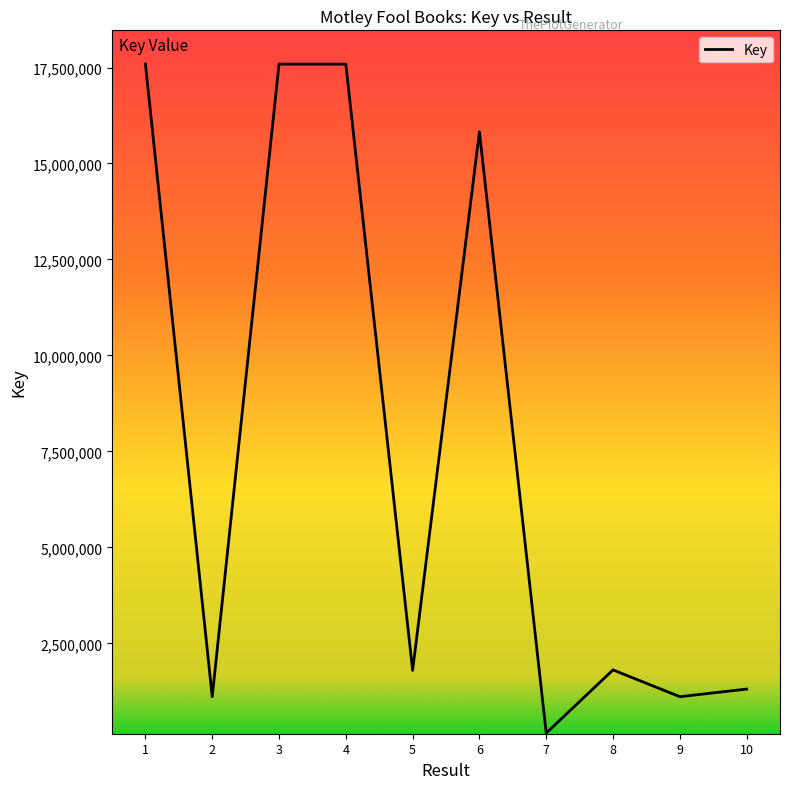

What is the change in value from 1 to 10?

-16280891